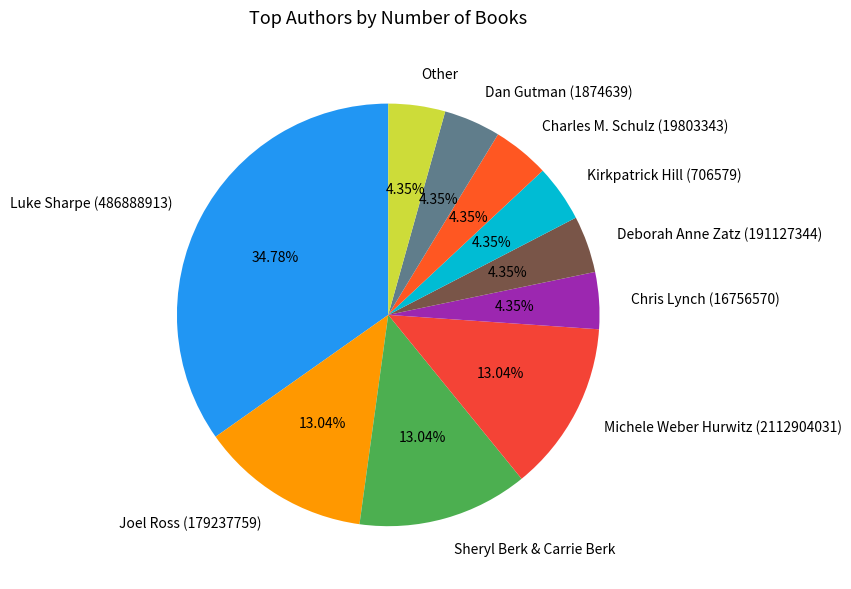

How much of the chart is everything except Charles M. Schulz (19803343)?

95.7%